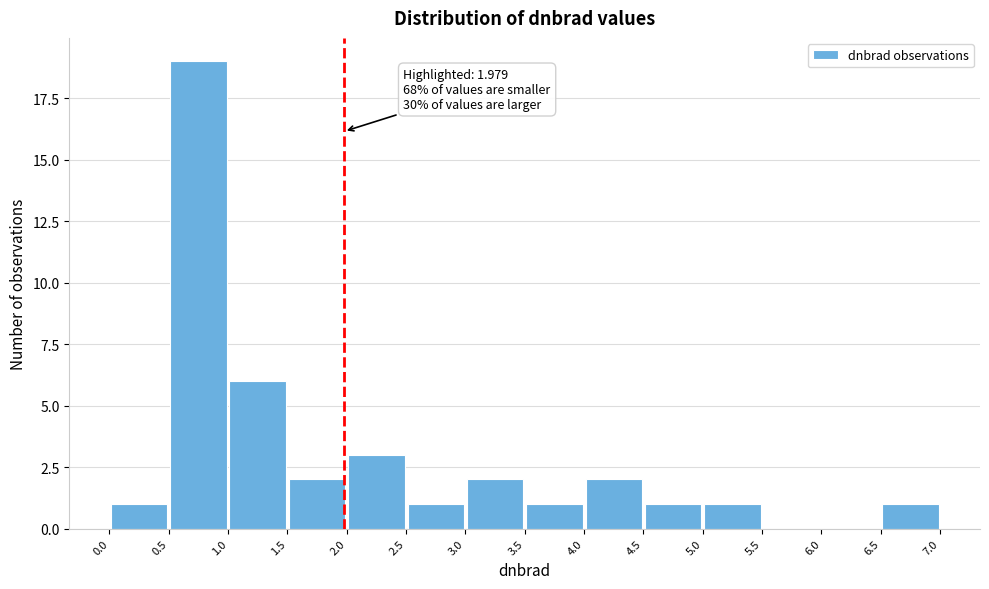

Which range on the x-axis has the tallest bar?

0.5 to 1.0